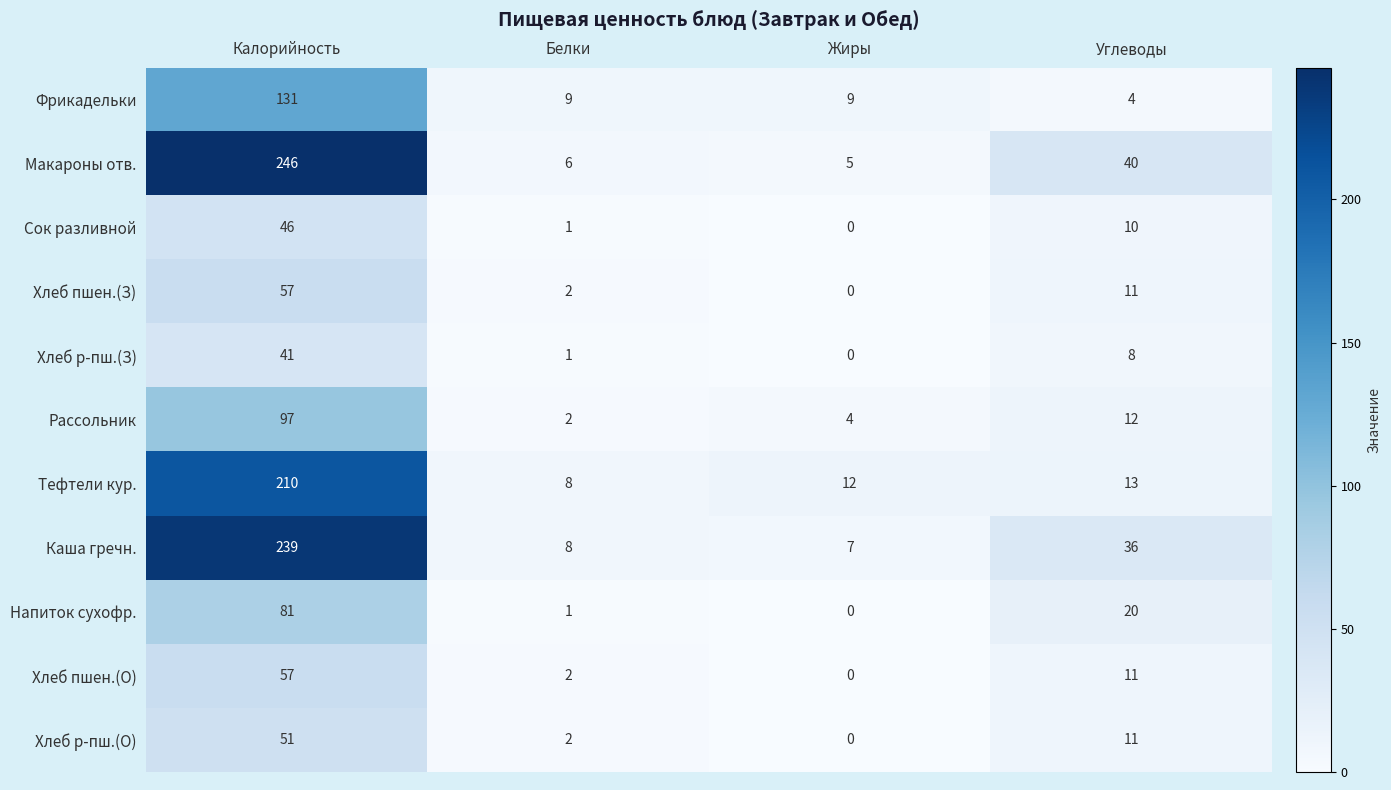

The Сок разливной series shows 0 at Белки. True or false?

False